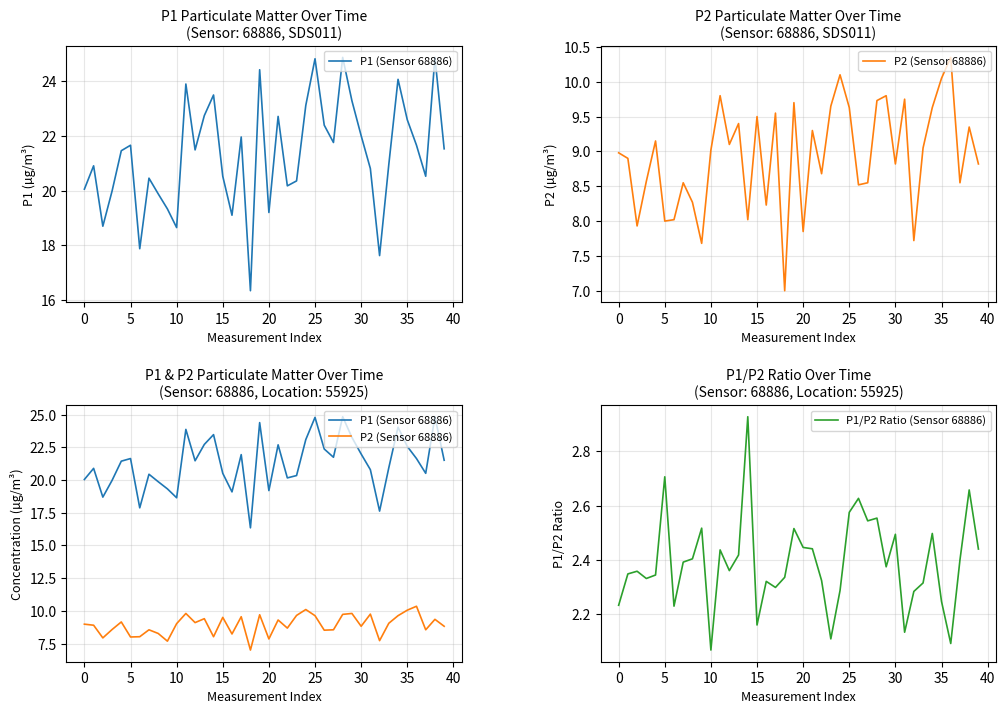

True or false: P1/P2 Ratio (Sensor 68886) and P1 (Sensor 68886) intersect in this chart.

False